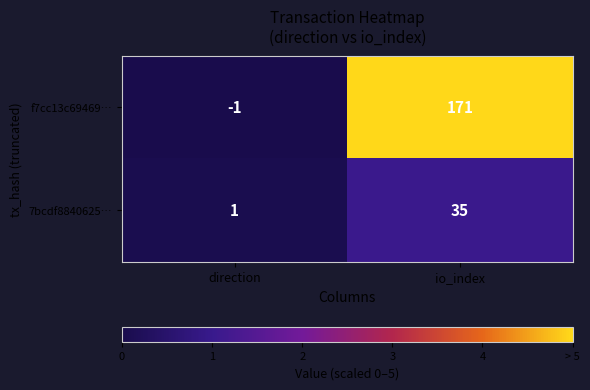

At which category does the chart reach its minimum across all series?

direction